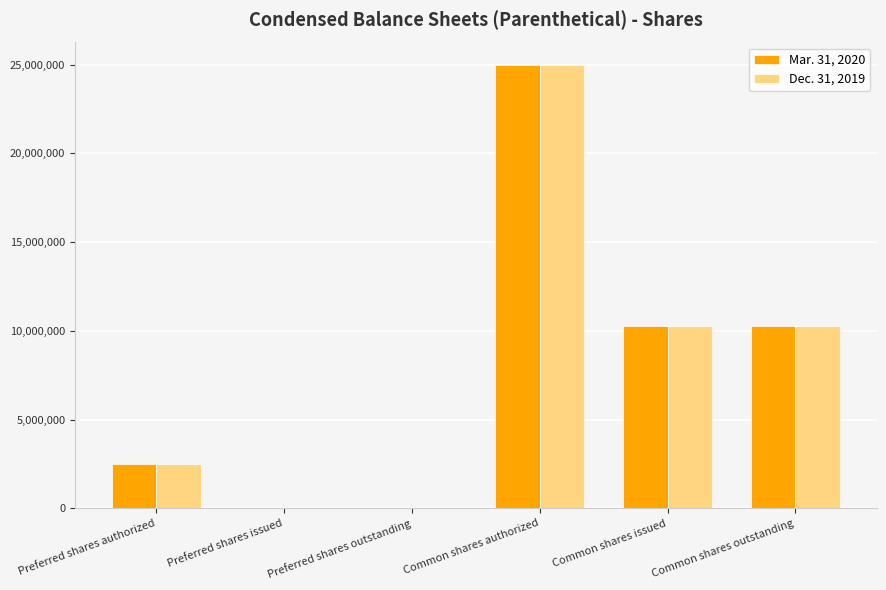

At which category is the sum across all series the highest?

Common shares authorized